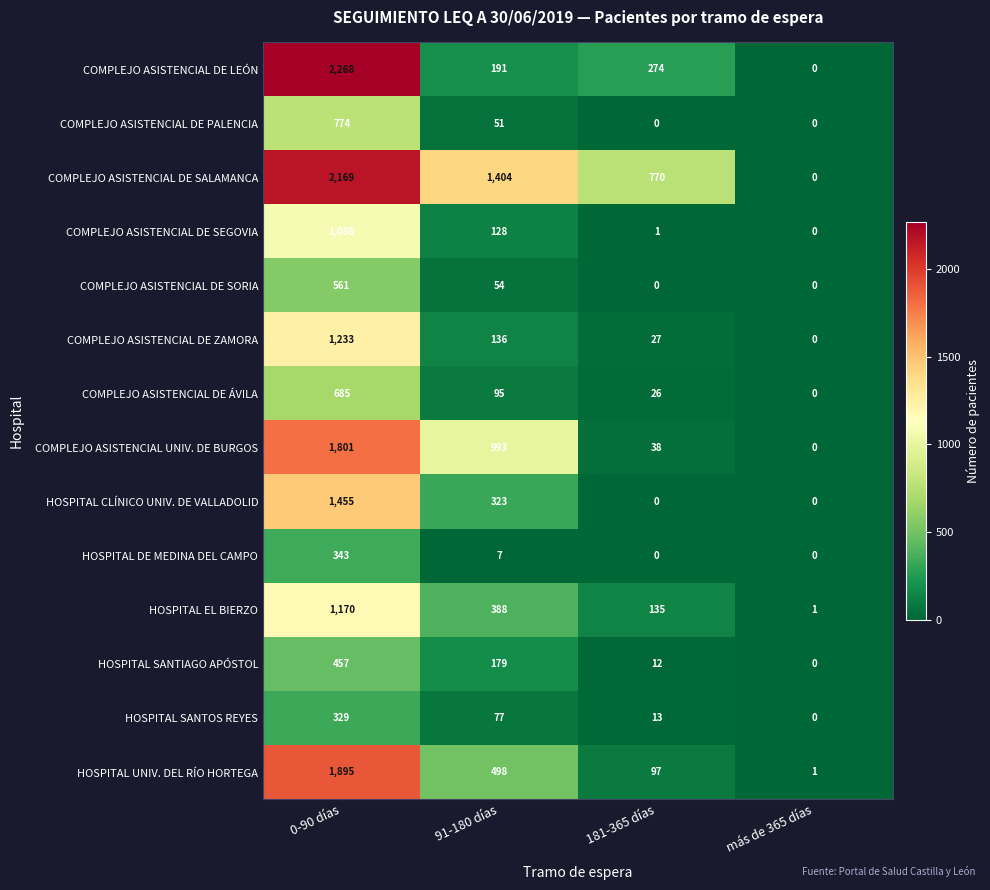

How many data points in COMPLEJO ASISTENCIAL DE ÁVILA are less than 95?

2